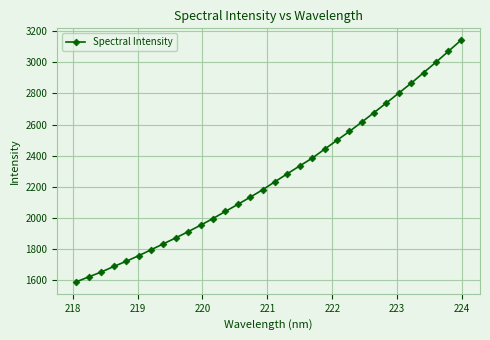

What is the value of the 15th point from the left?

2133.7